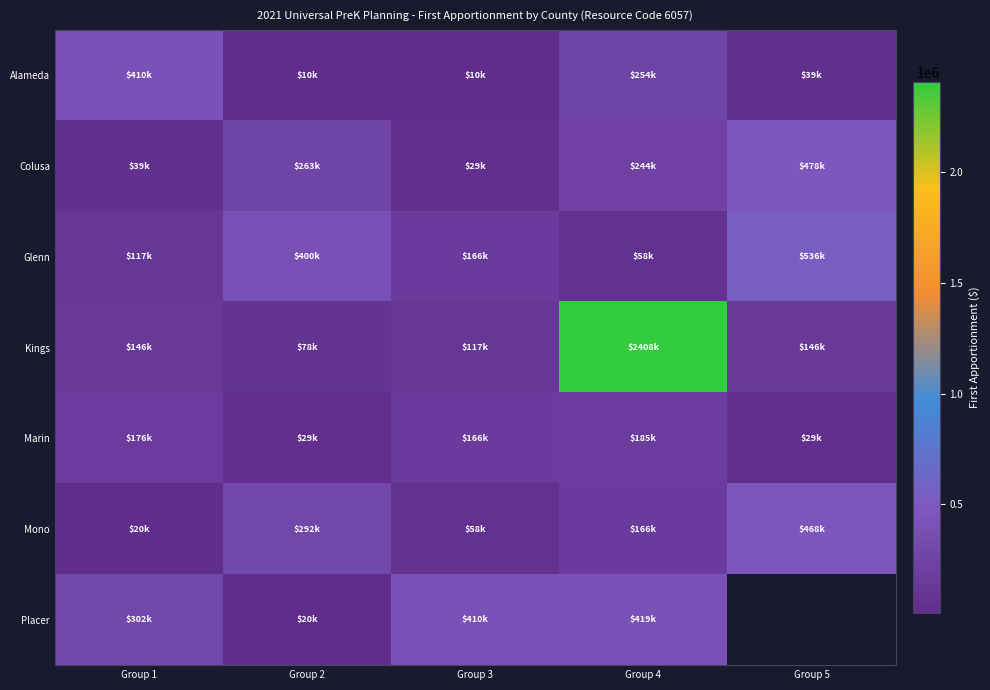

Which series has the widest spread of values?

Kings